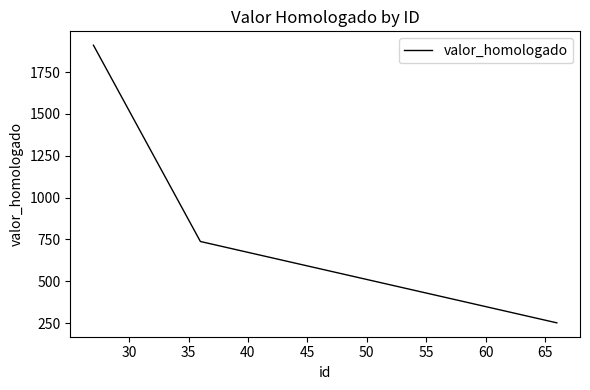

Count the number of data series in this chart.

1